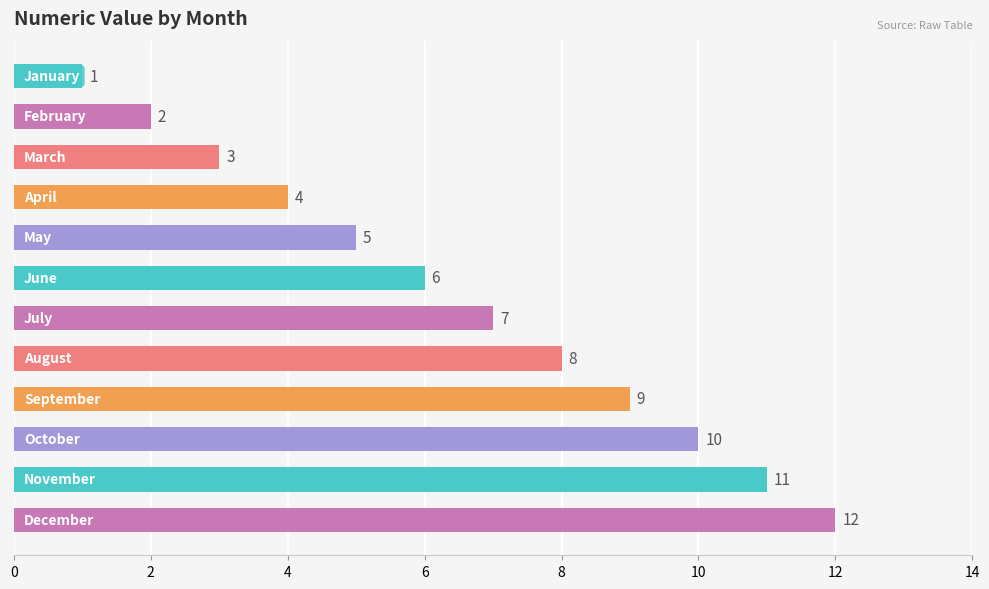

What is the value of the 1st bar from the top?

1